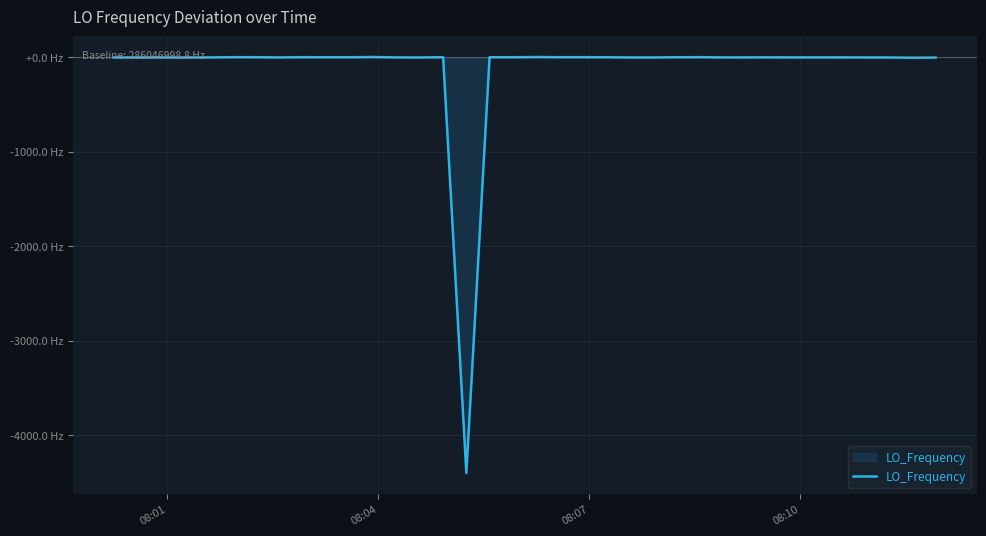

Does the chart have visible grid lines?

Yes